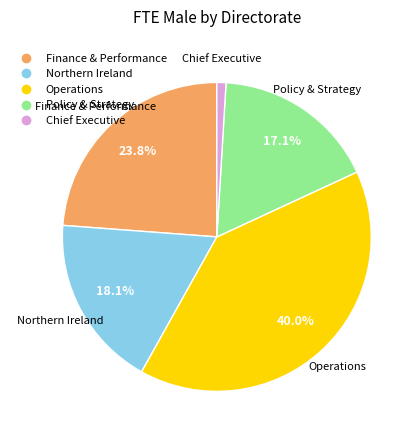

Is there a majority slice in this chart?

No